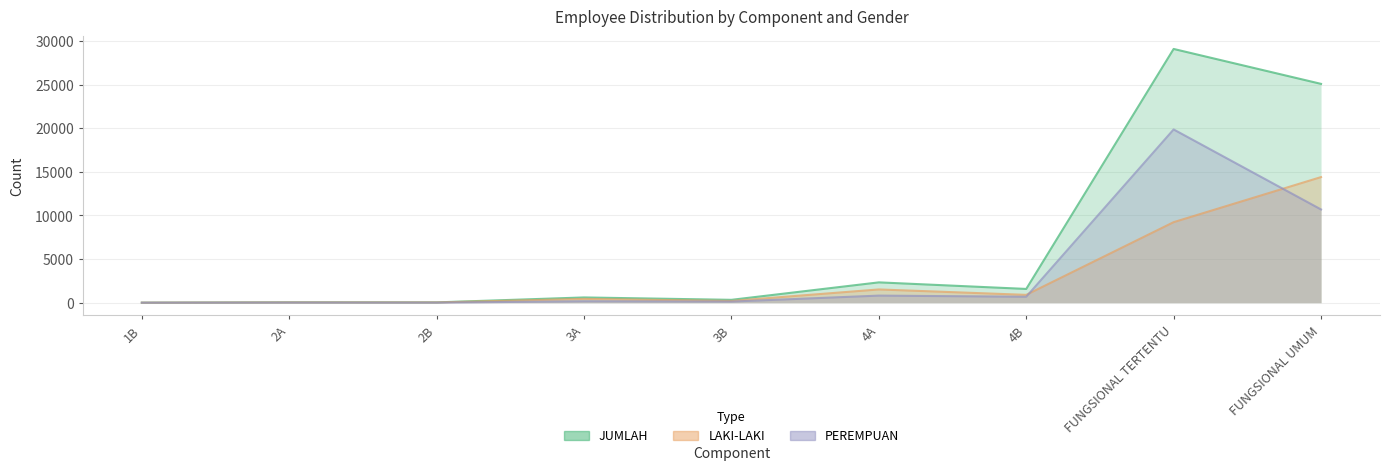

Does the chart display data point markers on the line(s)?

No